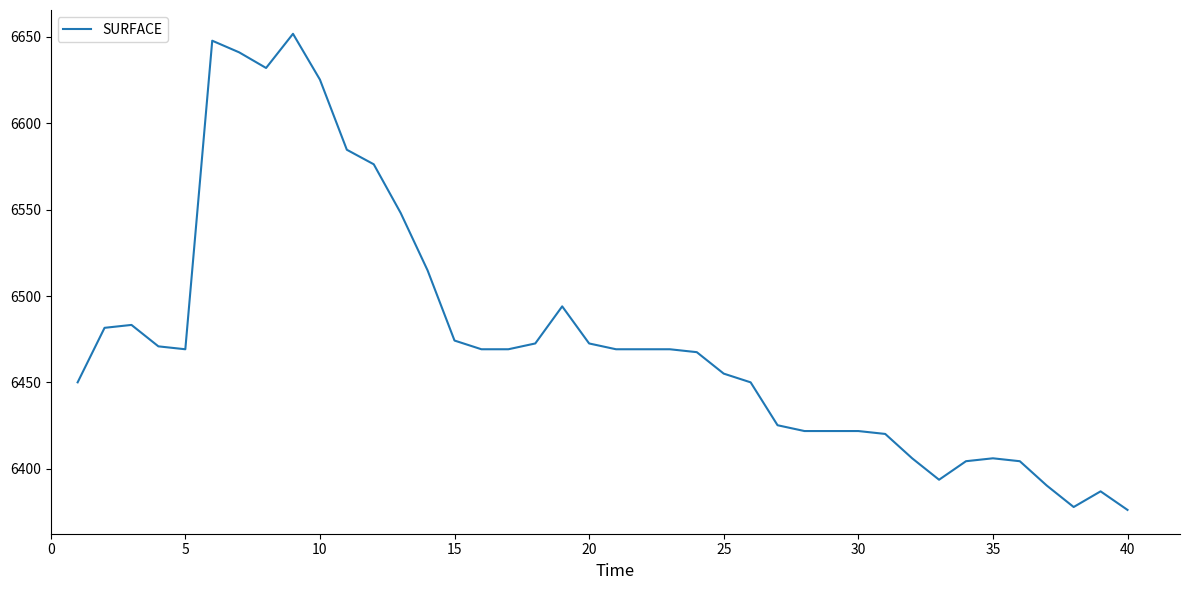

What is the difference between the maximum and minimum values?

275.6